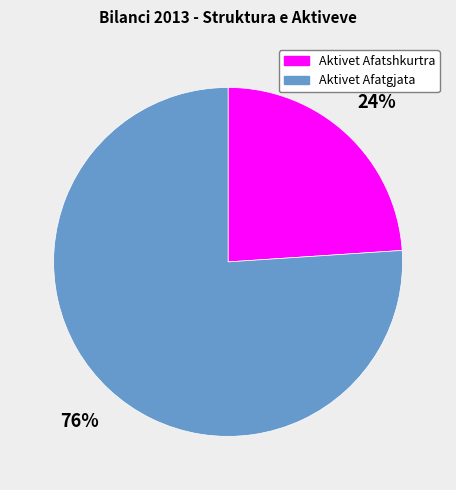

Is it true that Aktivet Afatgjata is 76% of the pie?

True